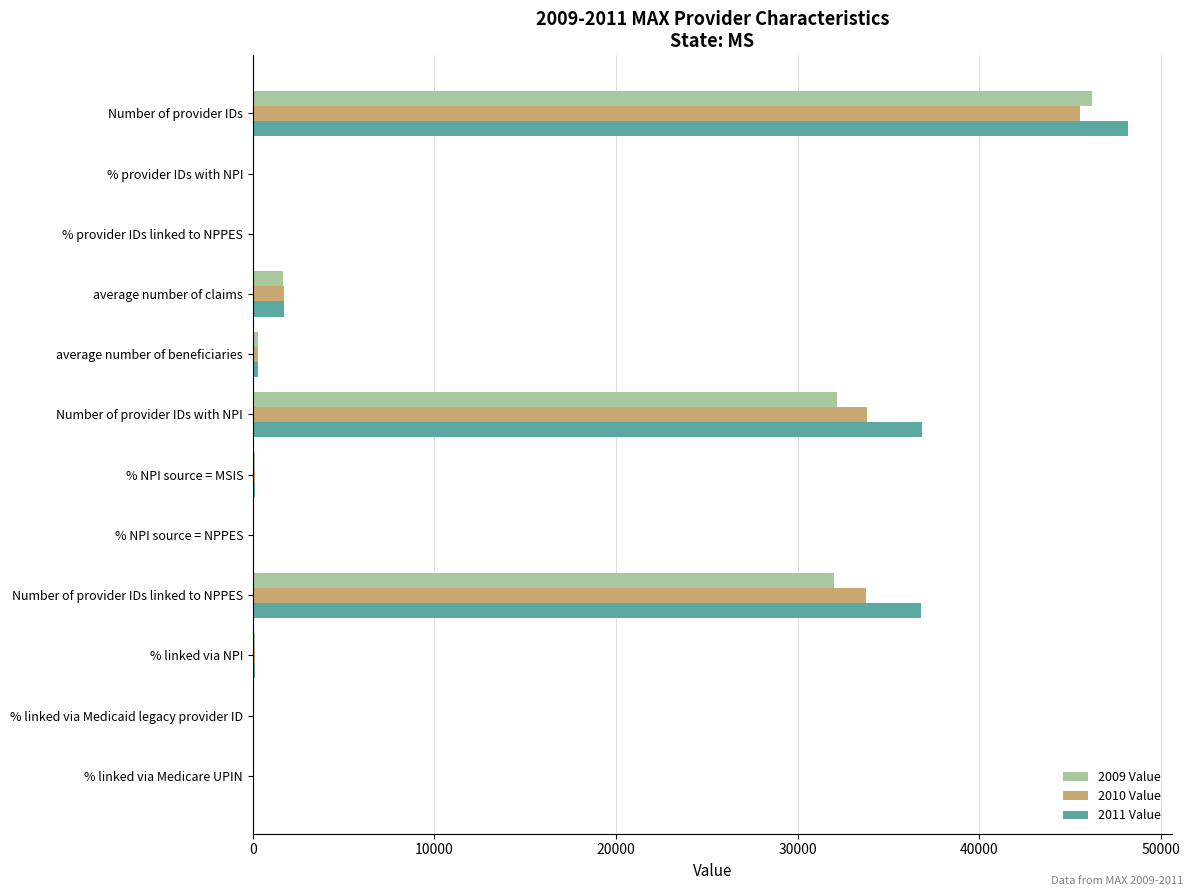

What is the sum of all 2009 Value values?

112663.1